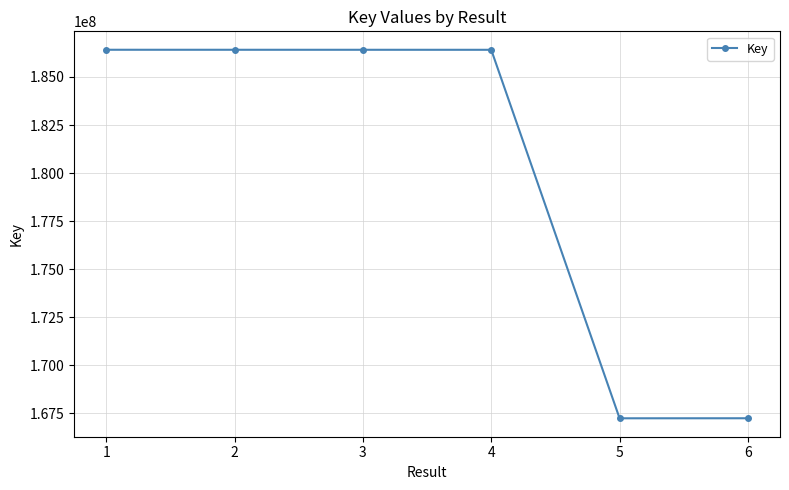

Is it true that the value at 4 is 186412711?

True